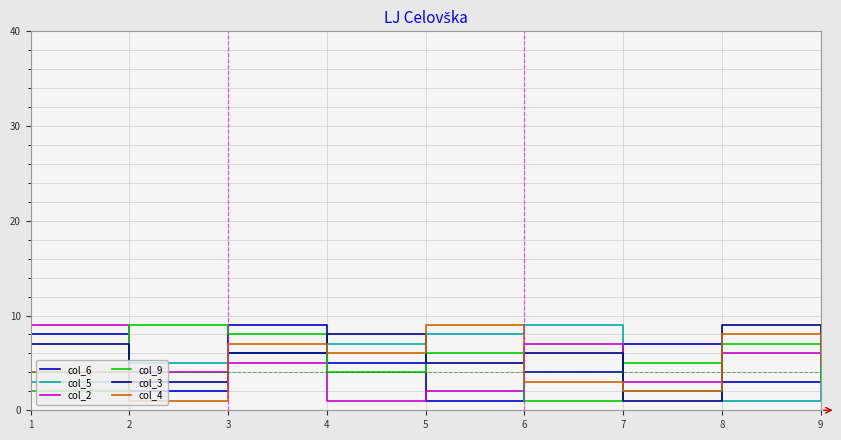

At which category is the sum across all series the highest?

3